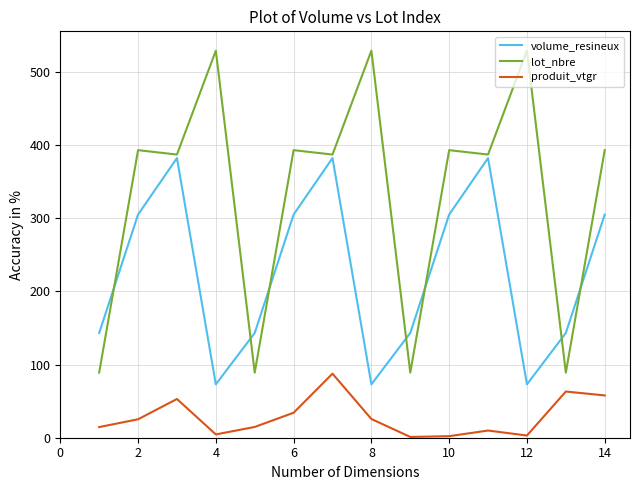

Which series has the widest spread of values?

lot_nbre